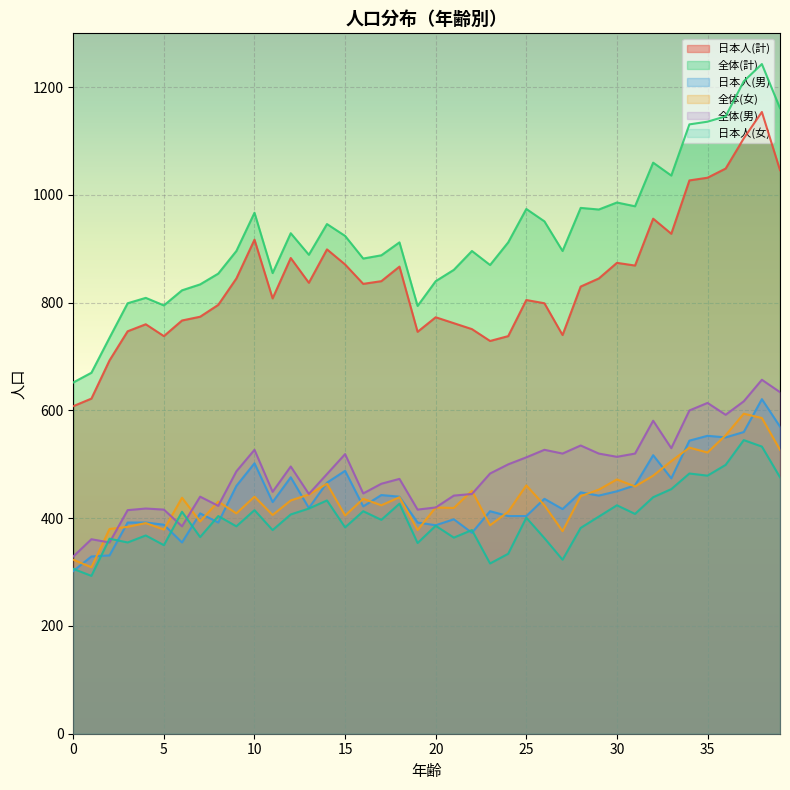

Is the value of 日本人(男) at 21 greater than the value of 日本人(女) at 20?

Yes